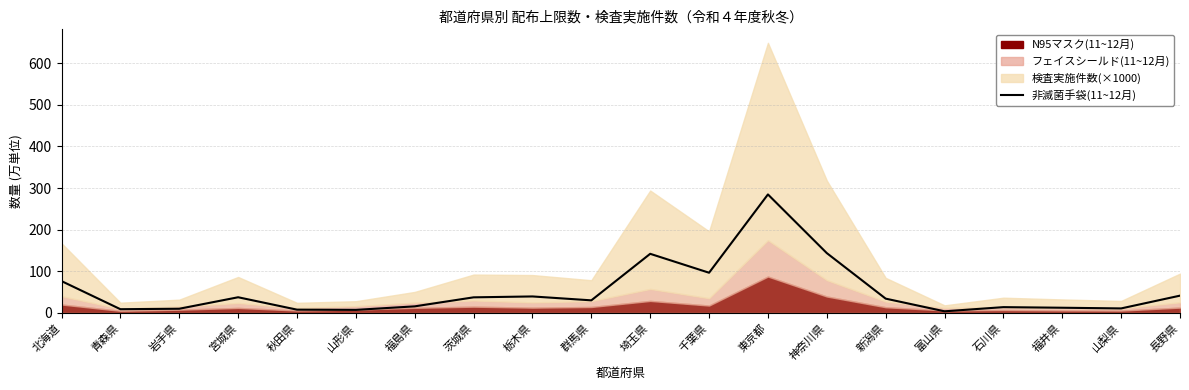

What is the label of the 7th point from the right?

神奈川県